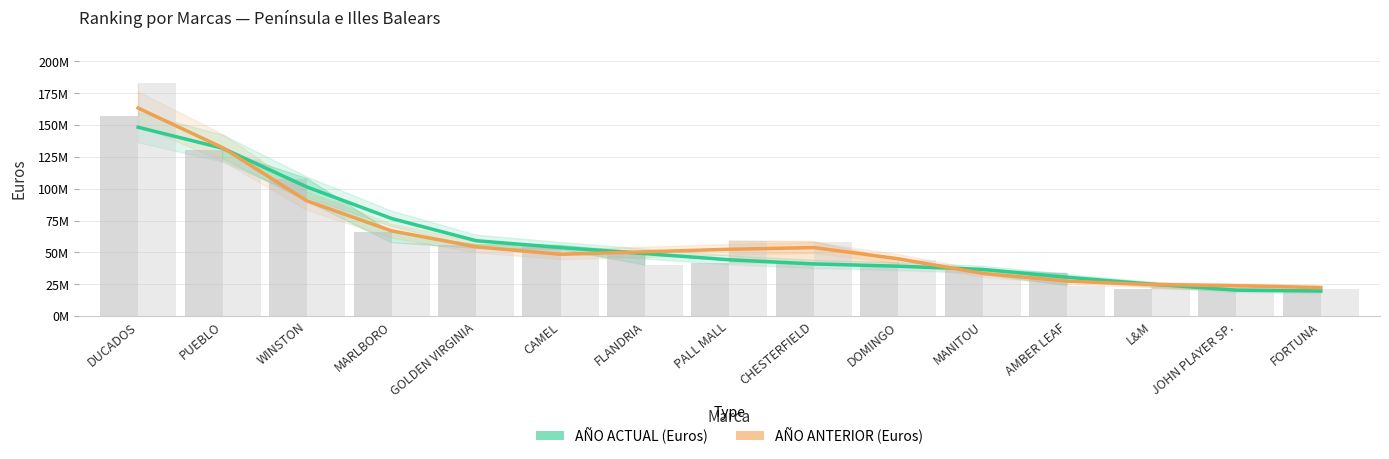

True or false: AÑO ACTUAL (Euros) has a value of 209848820.0 at PUEBLO.

False